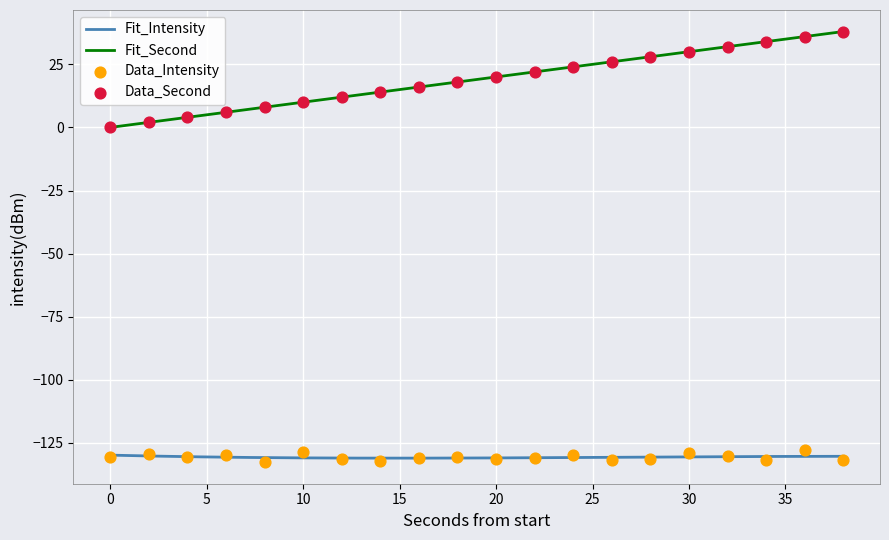

Which series reaches the minimum Y coordinate?

intensity_line